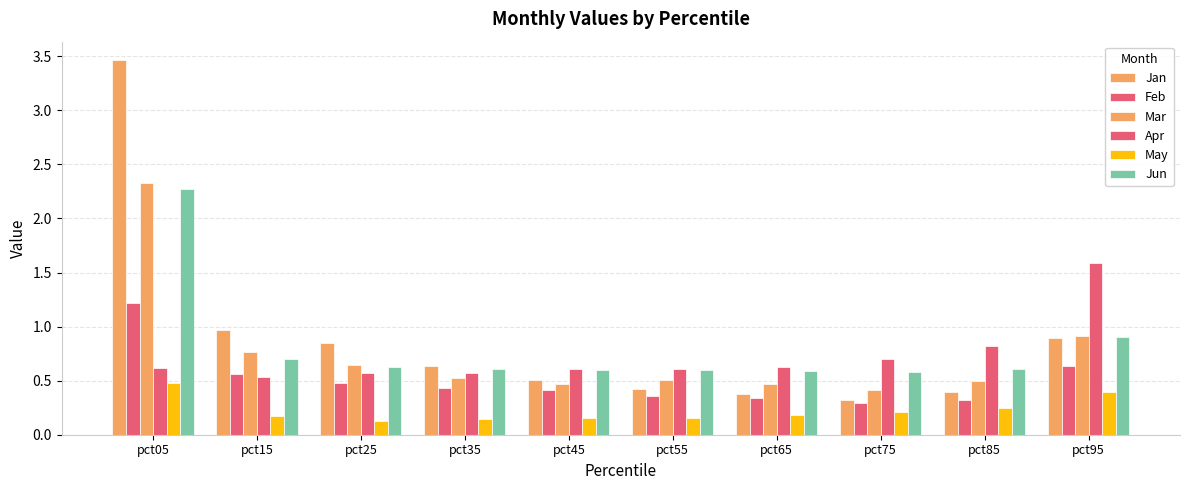

List the series in order of their peak value, lowest first.

May, Feb, Apr, Jun, Mar, Jan